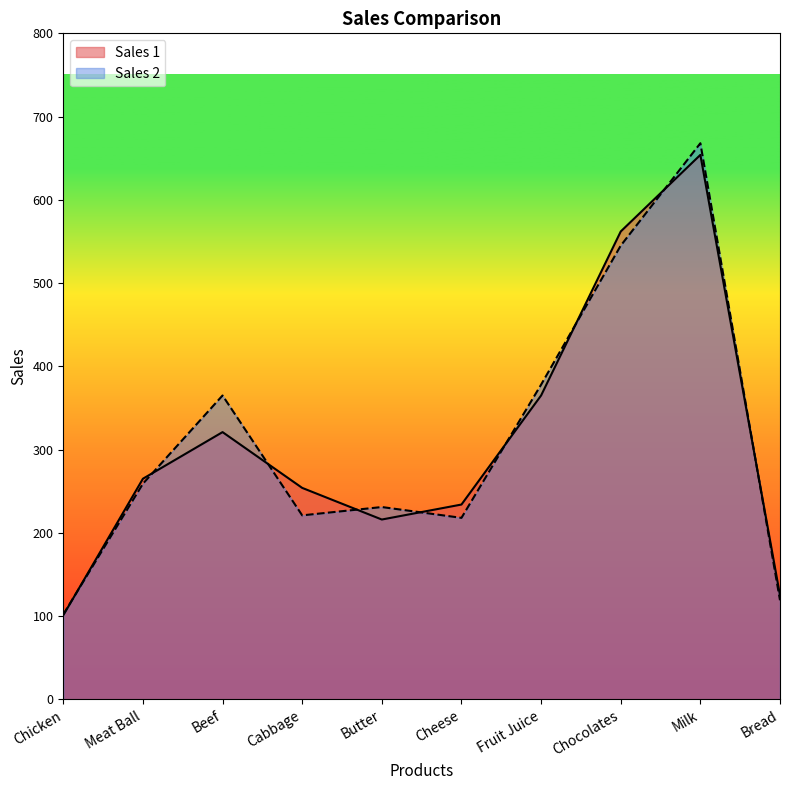

What is the value of the Sales 2 point at the 7th from the left?

378